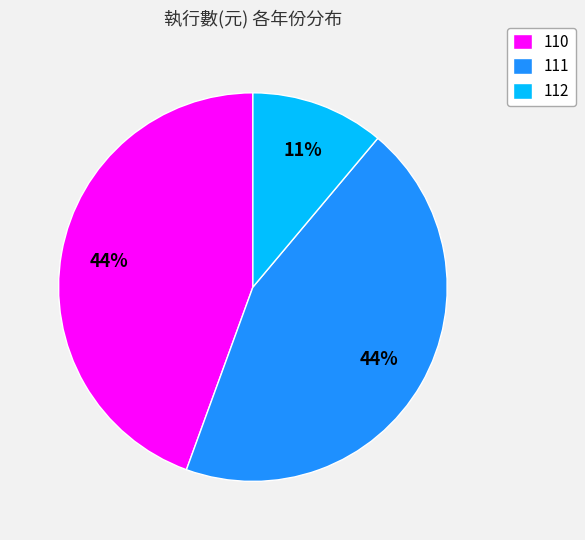

To the nearest percent, what is the average slice percentage?

33%